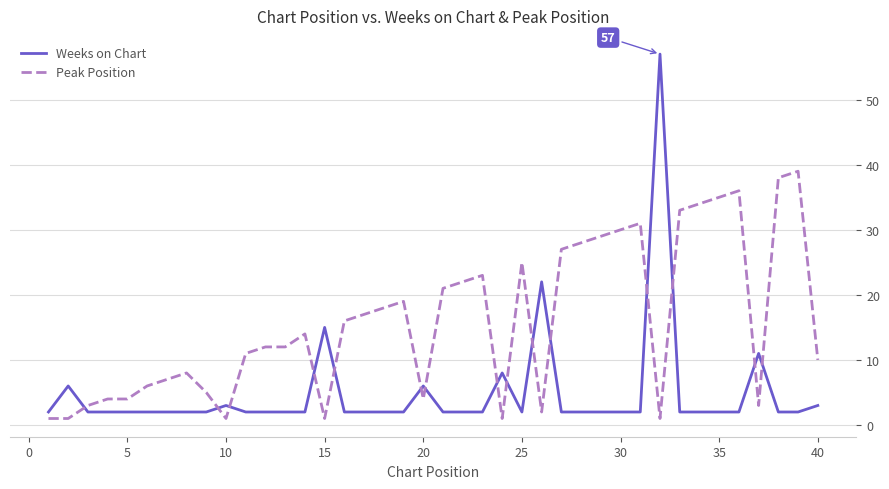

What is the difference between the maximum and minimum values in the Peak Position series?

38